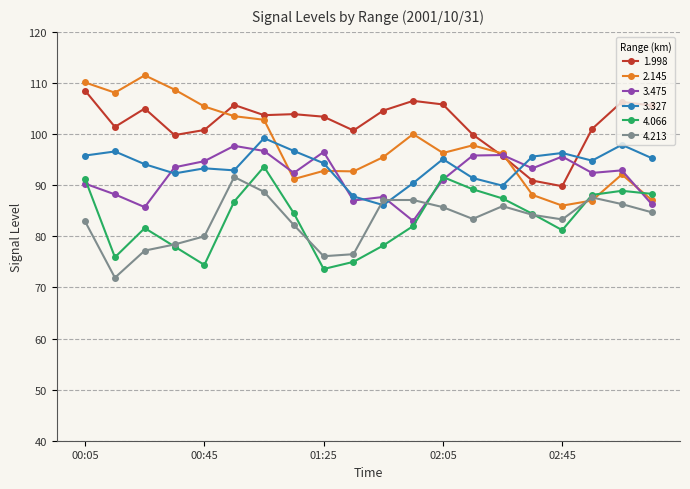

Which series ends up on top after the final intersection of 2.145 and 3.327?

3.327